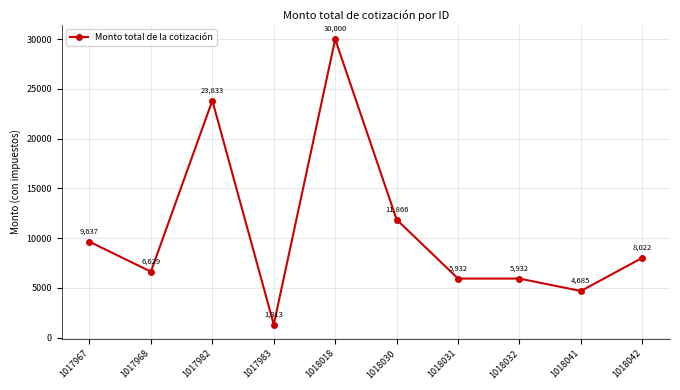

What is the ratio of the value at 1017982 to the value at 1018031?

4.0